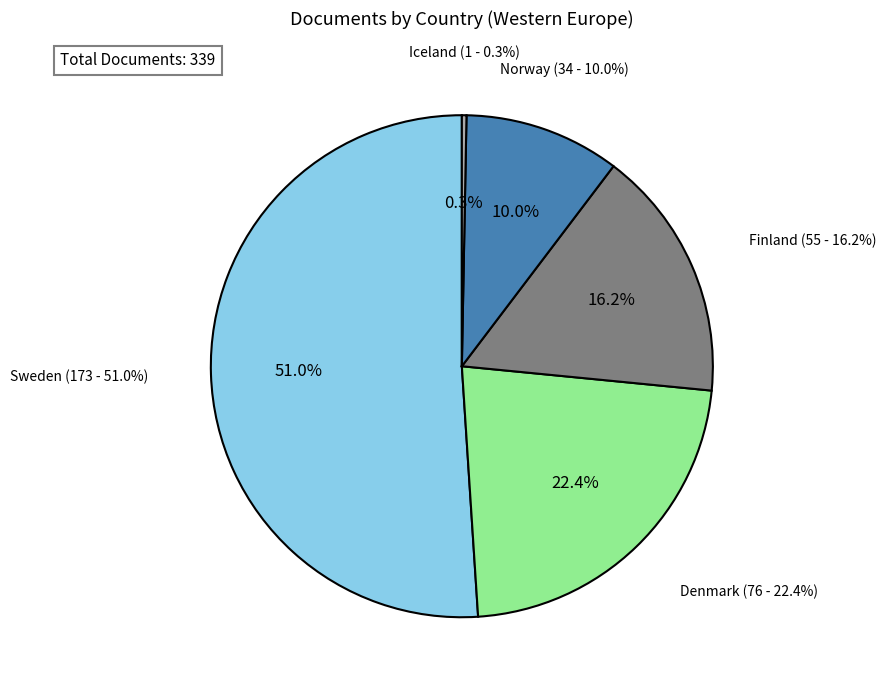

How many slices are in this pie chart?

5